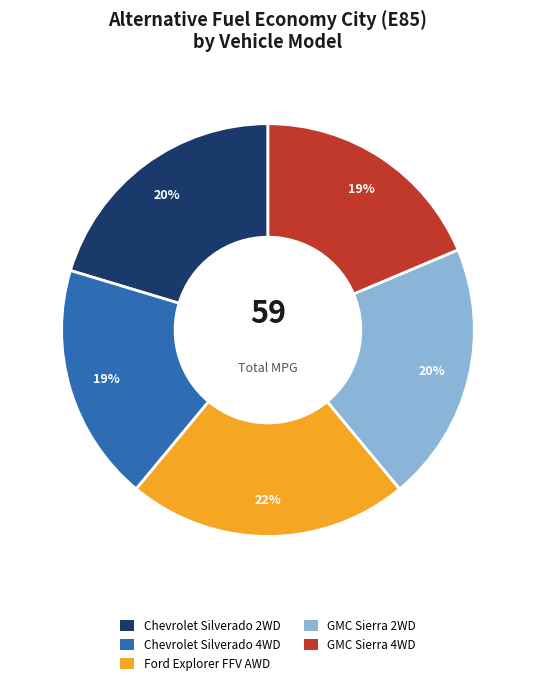

What is the ratio of the value at Ford Explorer FFV AWD to the value at Chevrolet Silverado 4WD?

1.2